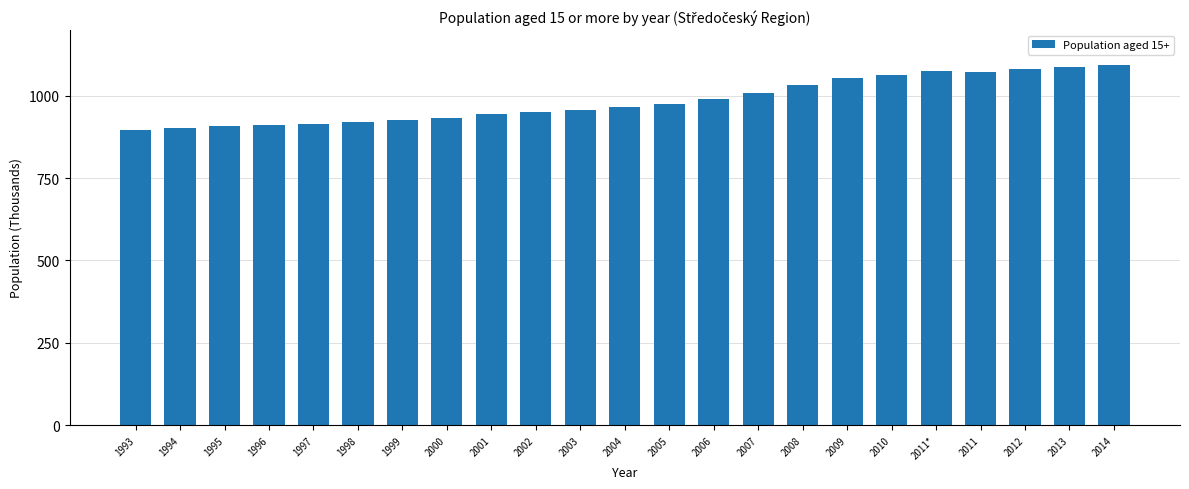

Is it true that the value at 2004 is 1728.7?

False